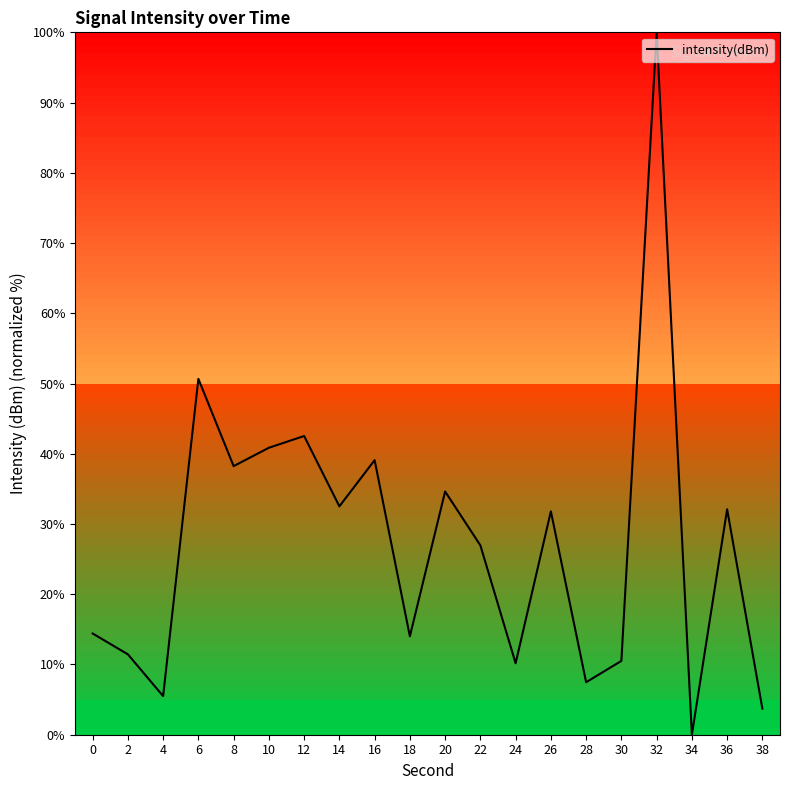

At which category does the data reach its first local peak?

6